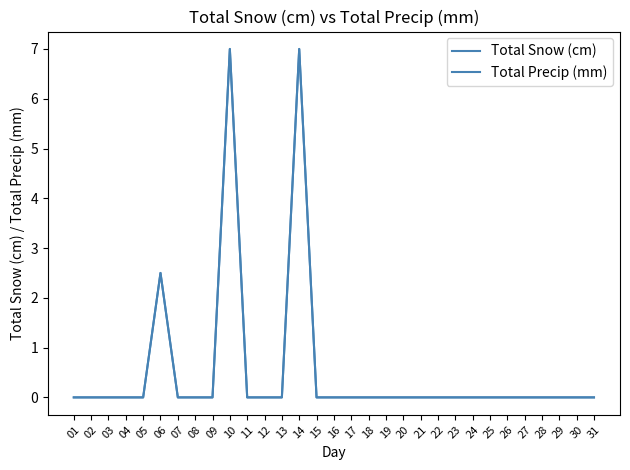

Reading right to left, extract all data points from this chart.

Total Snow (cm): 0.0	0.0	0.0	0.0	0.0	0.0	0.0	0.0	0.0	0.0	0.0	0.0	0.0	0.0	0.0	0.0	0.0	7.0	0.0	0.0	0.0	7.0	0.0	0.0	0.0	2.5	0.0	0.0	0.0	0.0	0.0
Total Precip (mm): 0.0	0.0	0.0	0.0	0.0	0.0	0.0	0.0	0.0	0.0	0.0	0.0	0.0	0.0	0.0	0.0	0.0	7.0	0.0	0.0	0.0	7.0	0.0	0.0	0.0	2.5	0.0	0.0	0.0	0.0	0.0